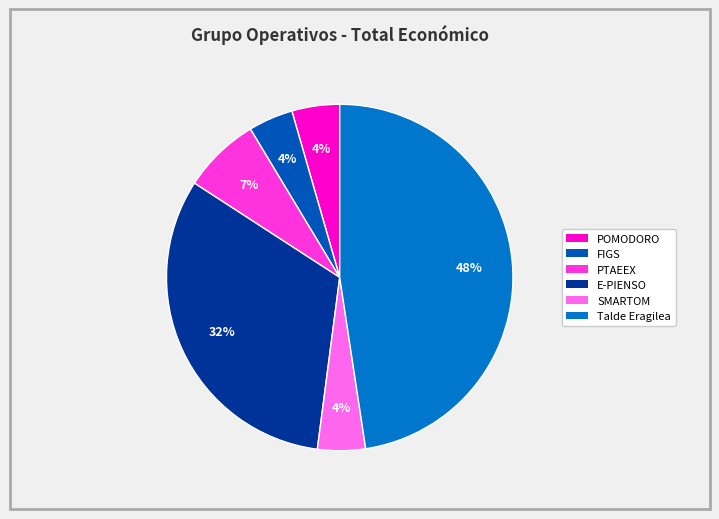

True or false: PTAEEX accounts for 7% of the total.

True